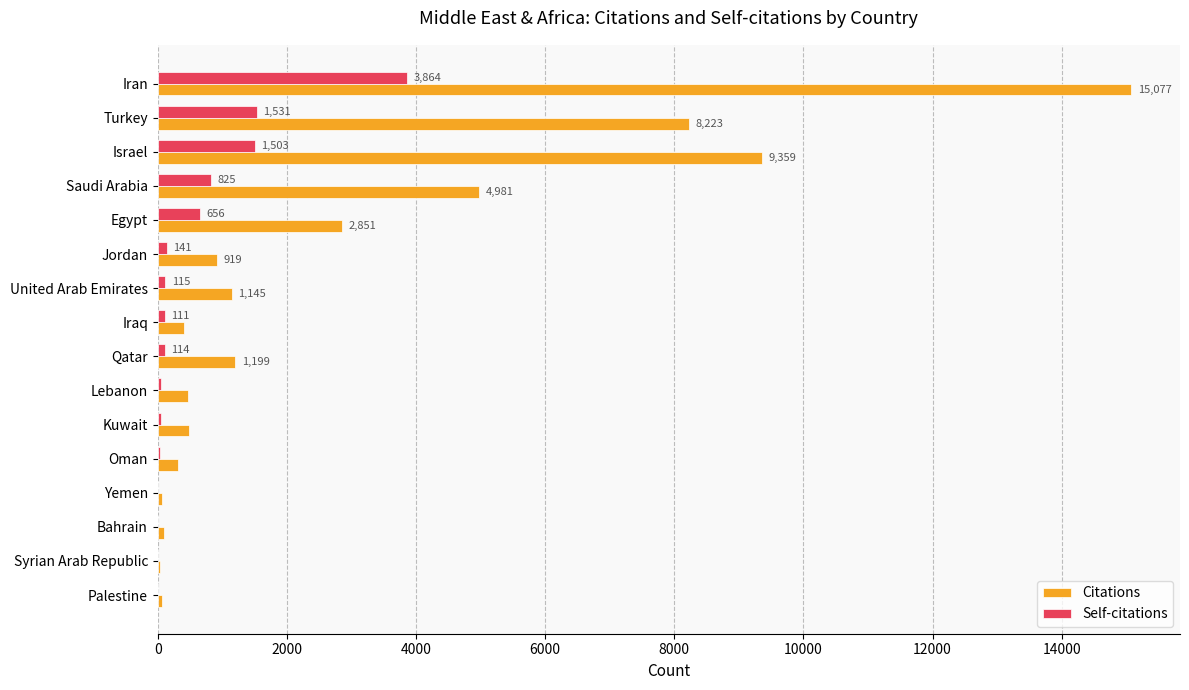

Which series changed the most between United Arab Emirates and Bahrain?

Citations